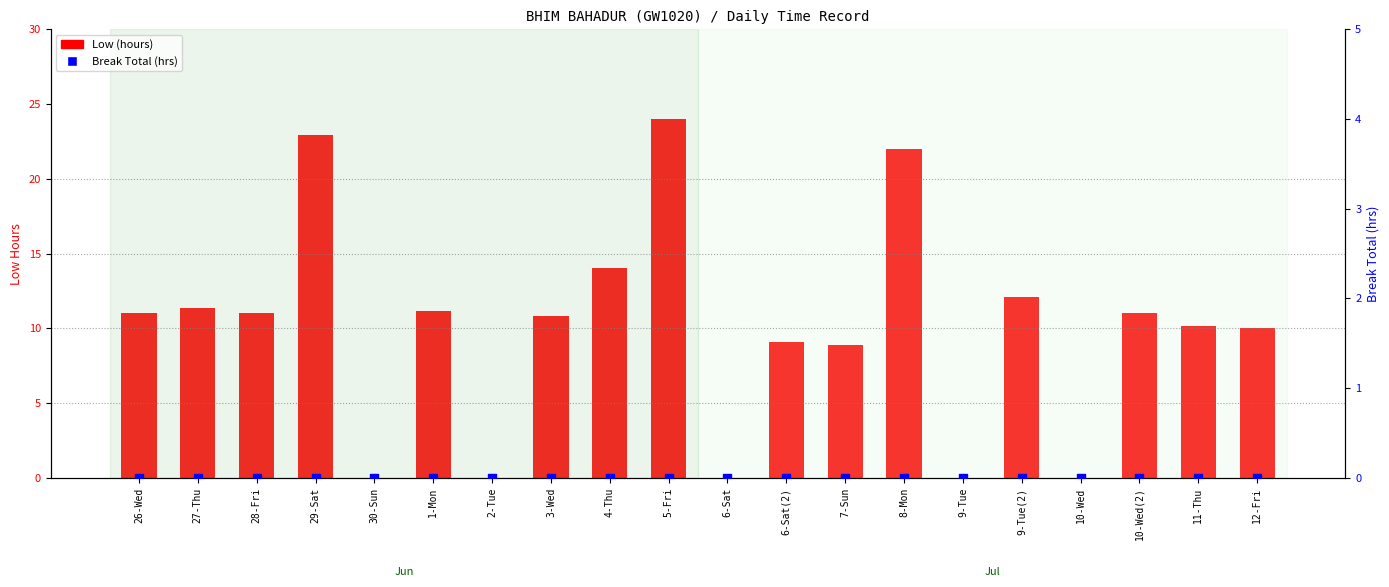

What is the total value across all series at 10-Wed(2)?

11.0